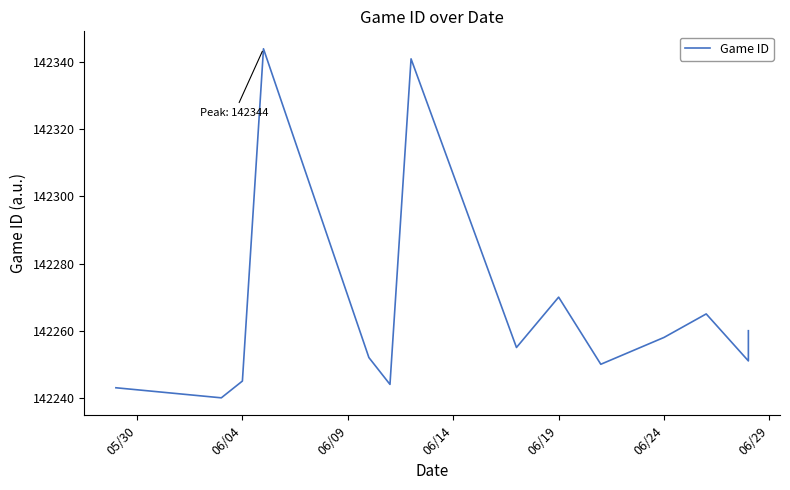

What value does the data have at 06/19, to the nearest 50?

142250